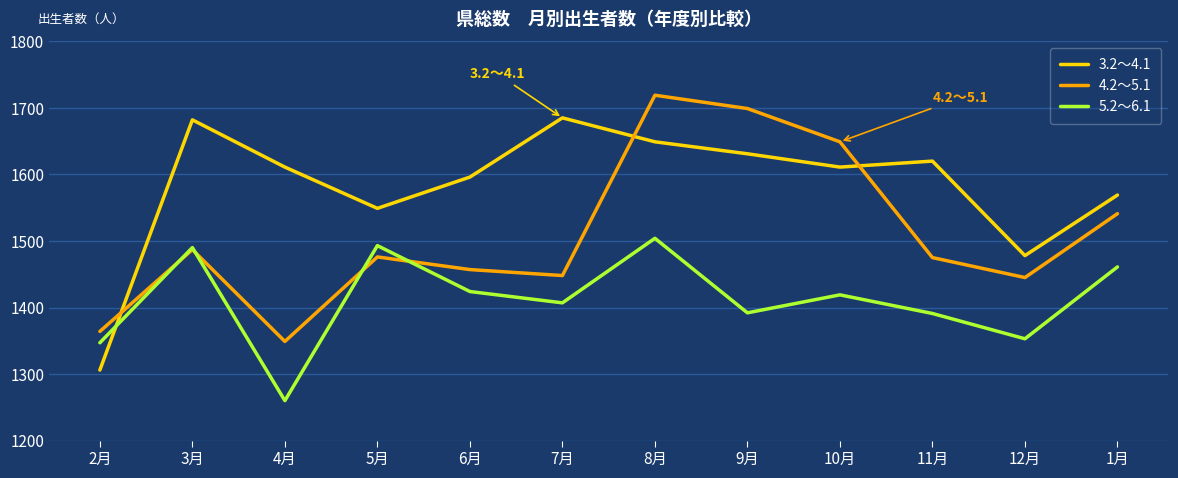

How many interior local valleys does the 3.2～4.1 series have?

3